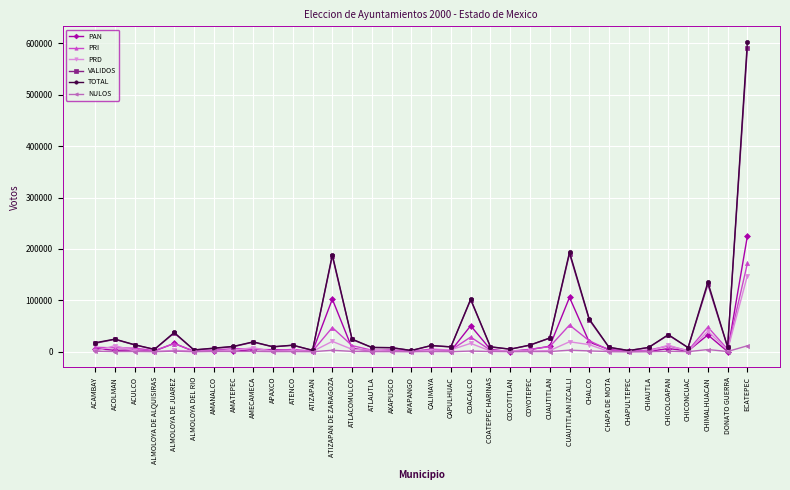

Count the number of categories in the chart.

34